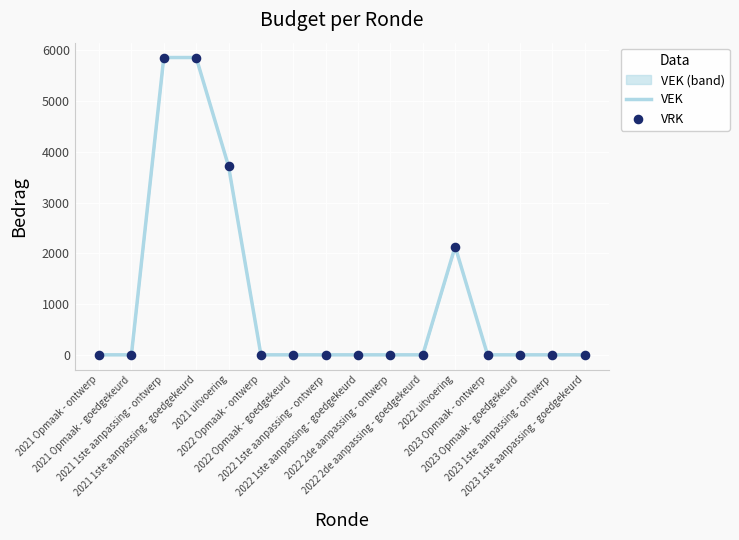

At which category is the sum across all series the highest?

2021 1ste aanpassing - ontwerp